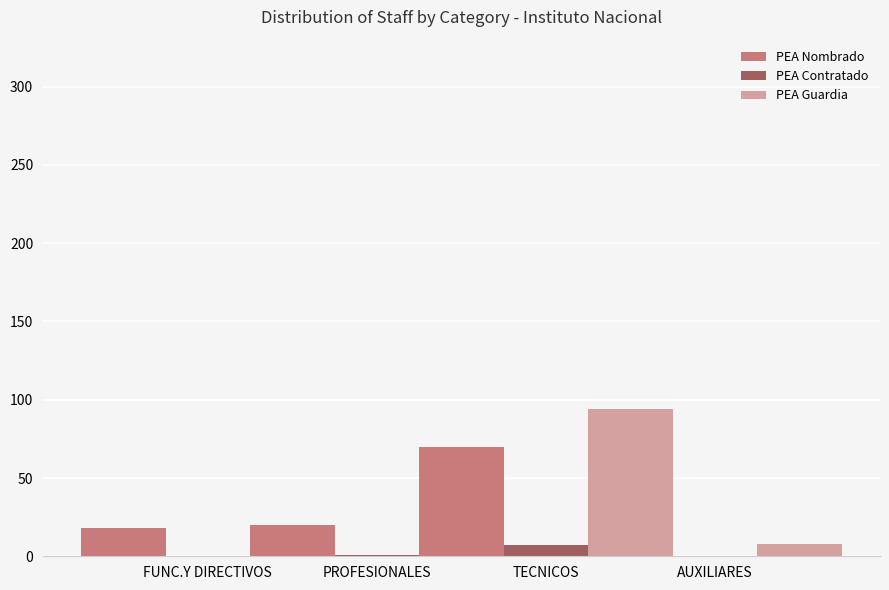

List the labels in order of PEA Nombrado value, smallest first.

AUXILIARES, FUNC.Y DIRECTIVOS, PROFESIONALES, TECNICOS